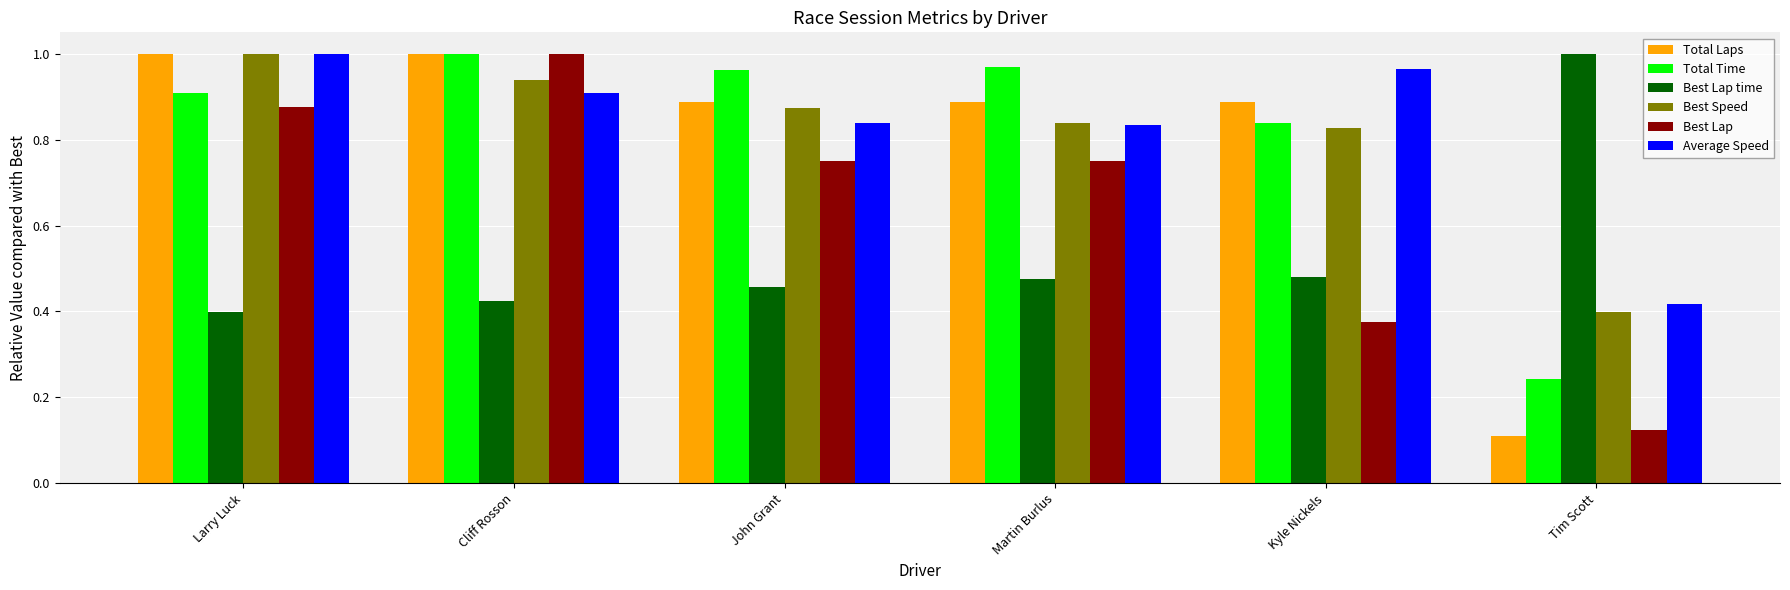

Between Cliff Rosson and Kyle Nickels, which series saw the biggest shift?

Best Lap